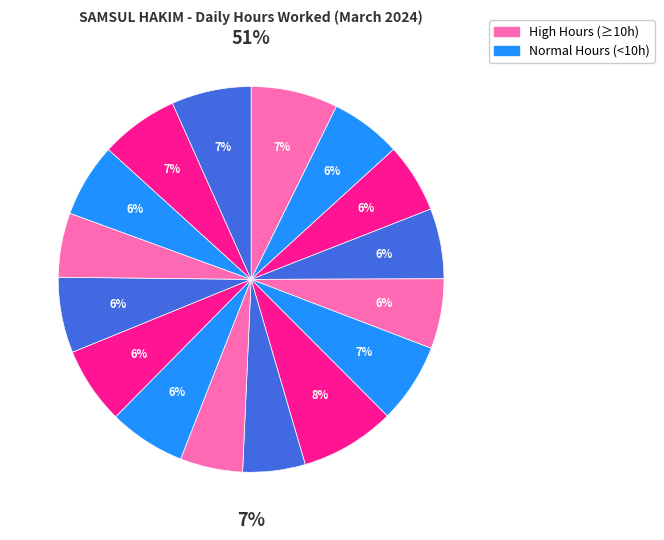

To the nearest percent, what is the difference between the Day 20 and Day 13 slice percentages?

1%